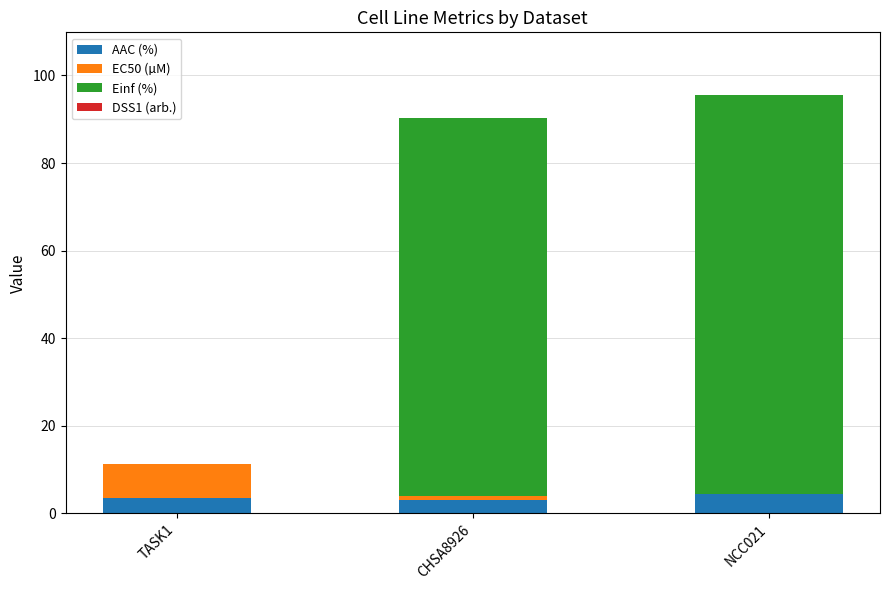

What is the maximum value for AAC (%)?

4.5